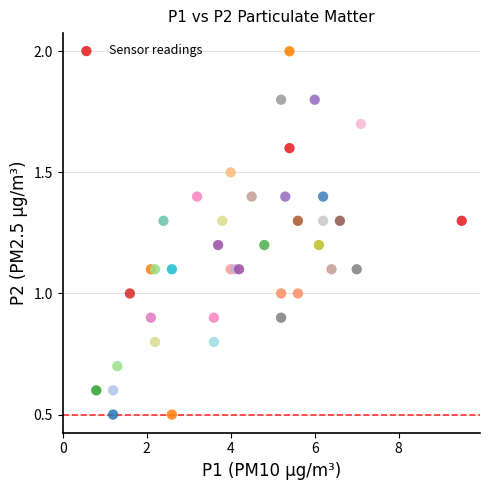

What is the range of X values (max minus min)?

8.7